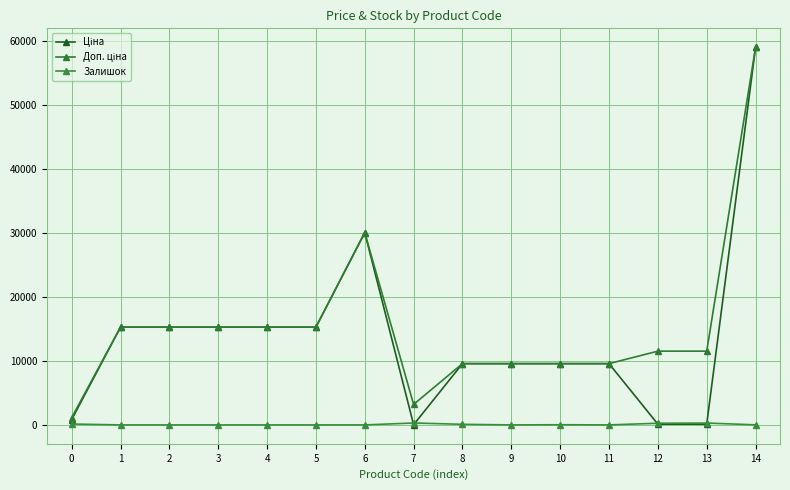

In Ціна, how many points are lower than both neighbors (excluding endpoints)?

1